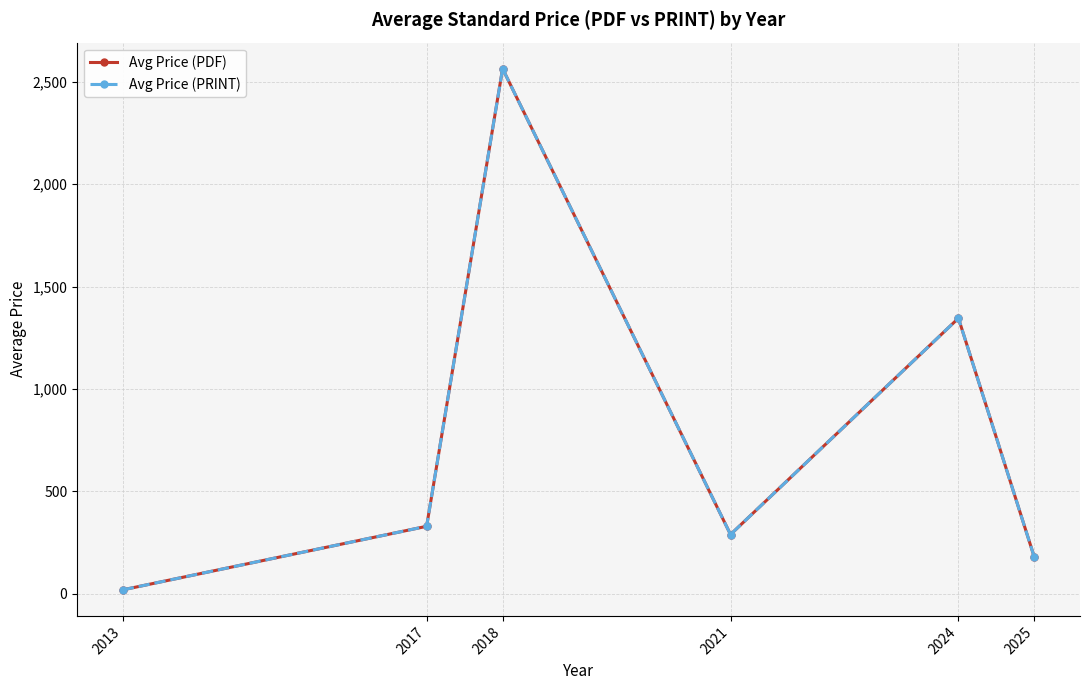

Does the chart have visible grid lines?

Yes